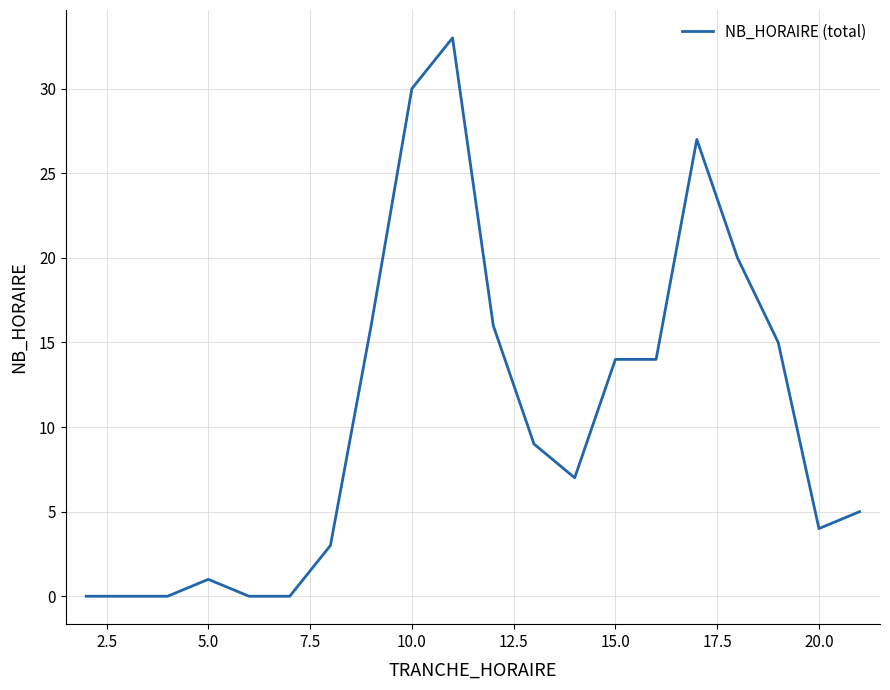

What is the greatest value displayed?

33